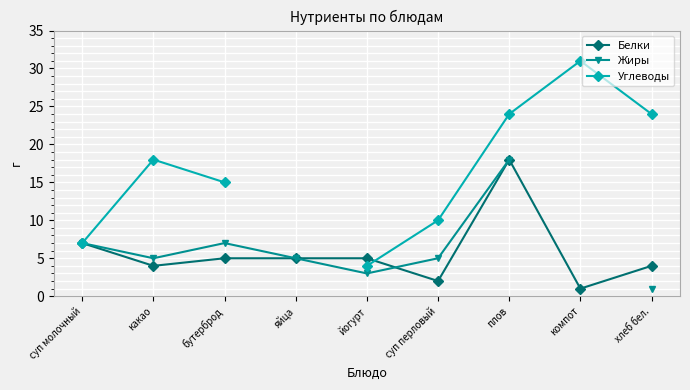

What is the total value across all series at суп молочный?

21.0